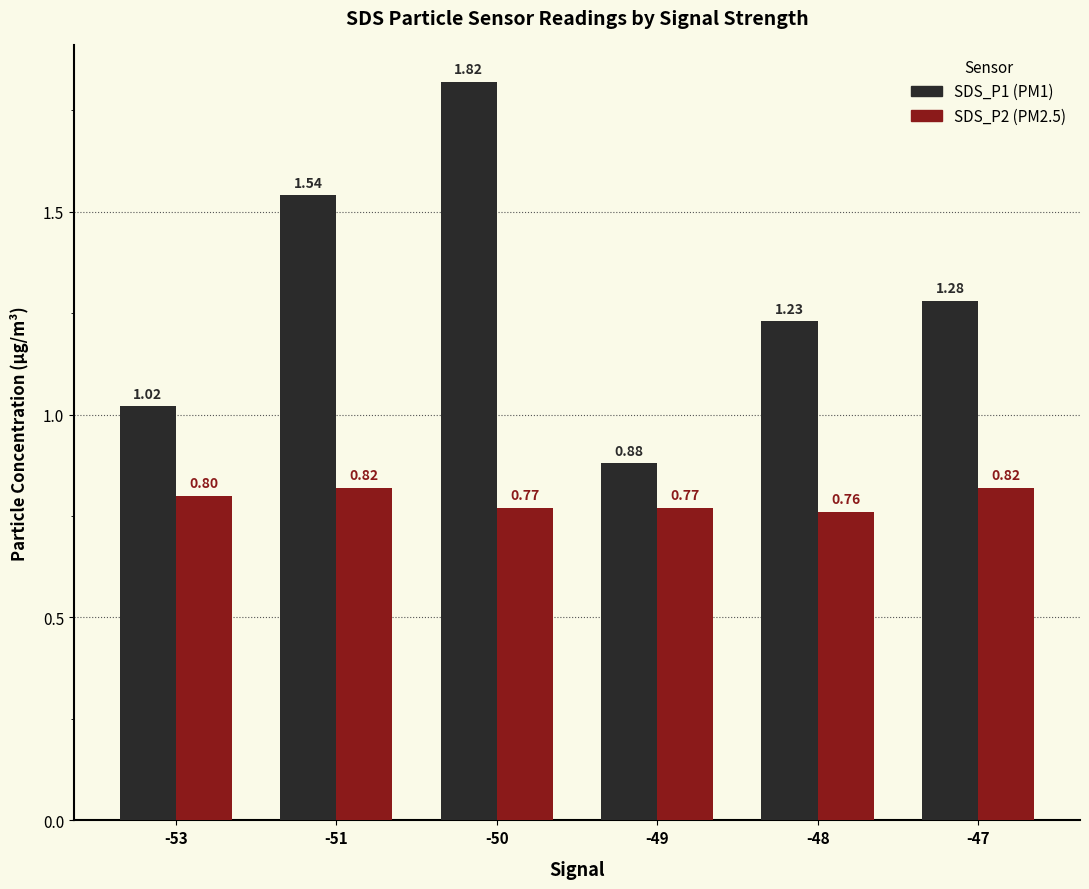

What is the difference between the highest and lowest values at -48?

0.5